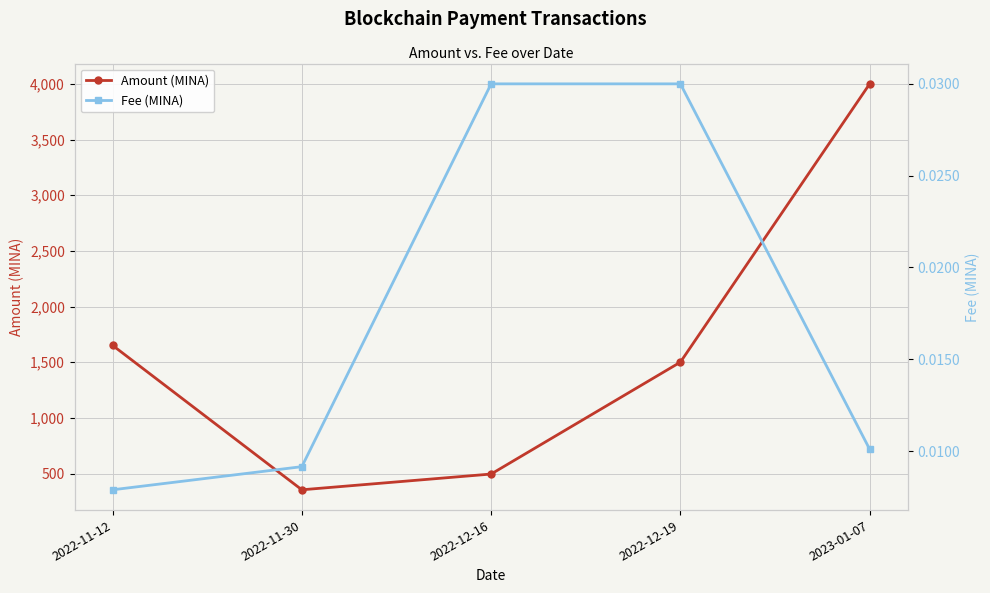

True or false: Fee (MINA) has a value of 0.0 at 2022-12-19.

False